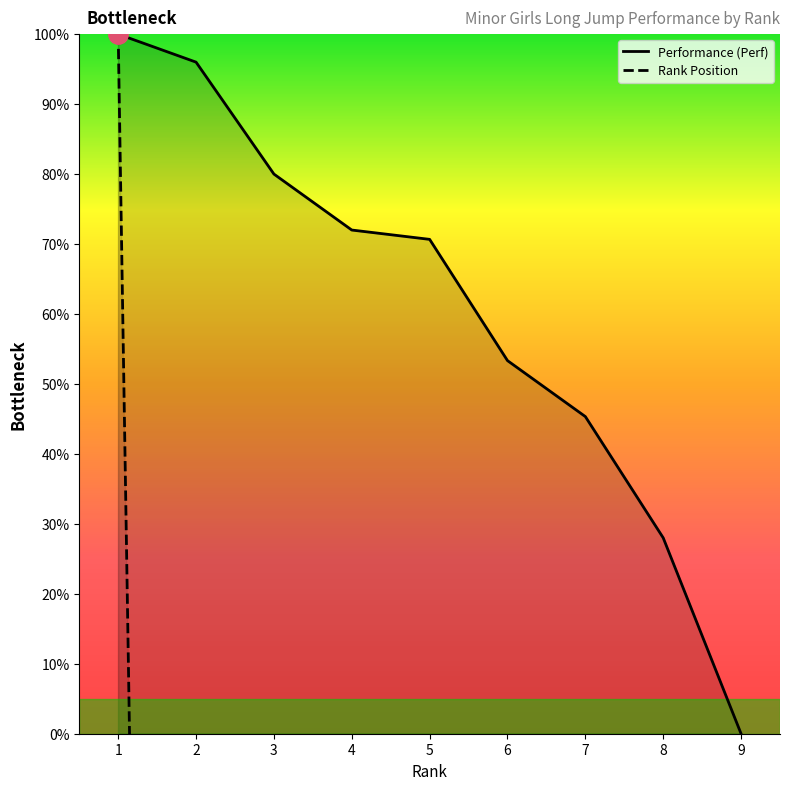

The Performance (Perf) series shows 100.0 at 1. True or false?

True